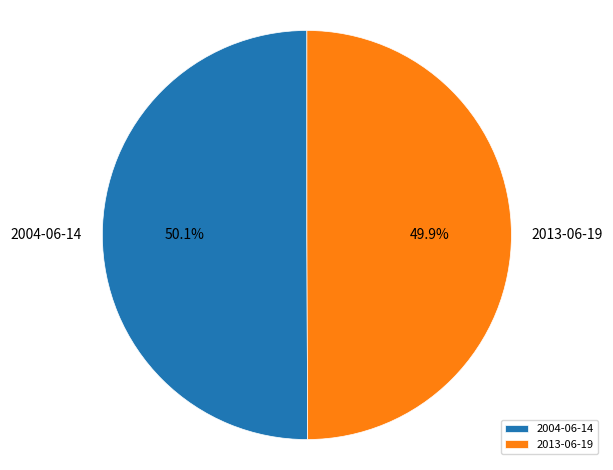

What is the ratio of the value at 2004-06-14 to the value at 2013-06-19?

1.0